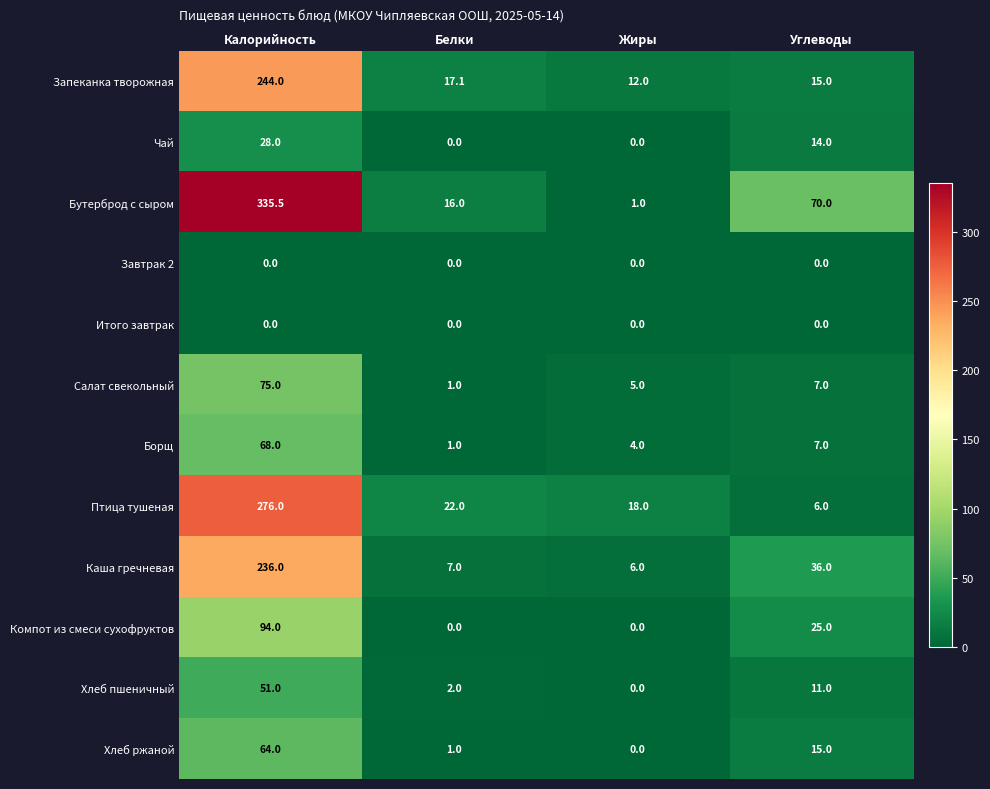

Where does the Чай series first go above 14?

Калорийность